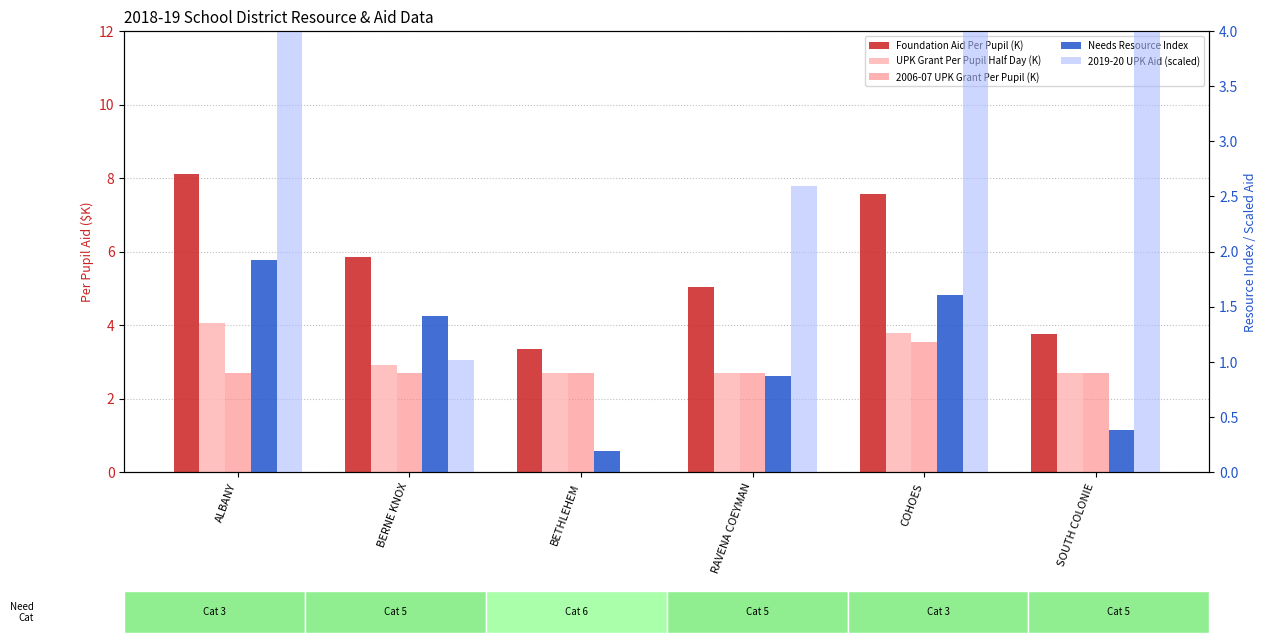

True or false: Needs Resource Index has a value of 1.4 at BERNE KNOX.

True